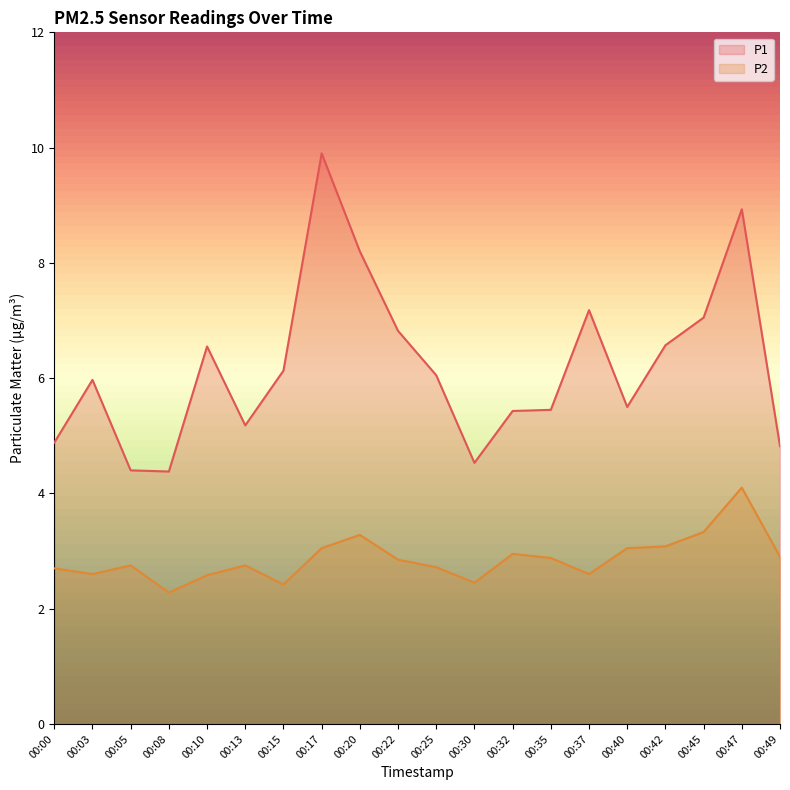

At how many categories does at least one series exceed 8?

3